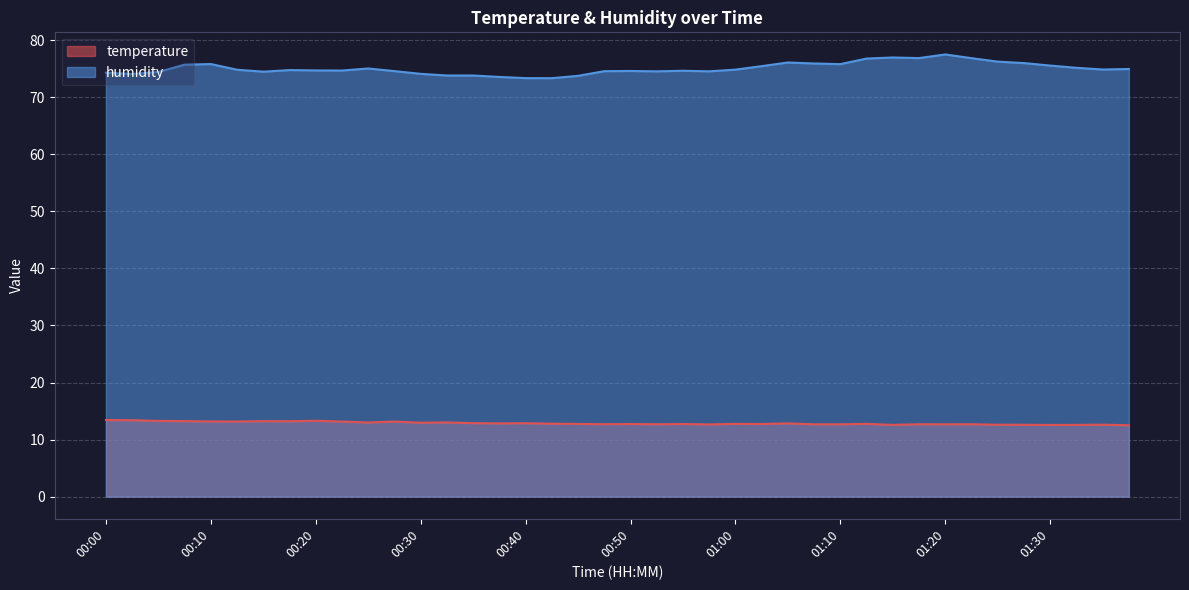

At 00:47, list the series in order from largest to smallest.

humidity, temperature